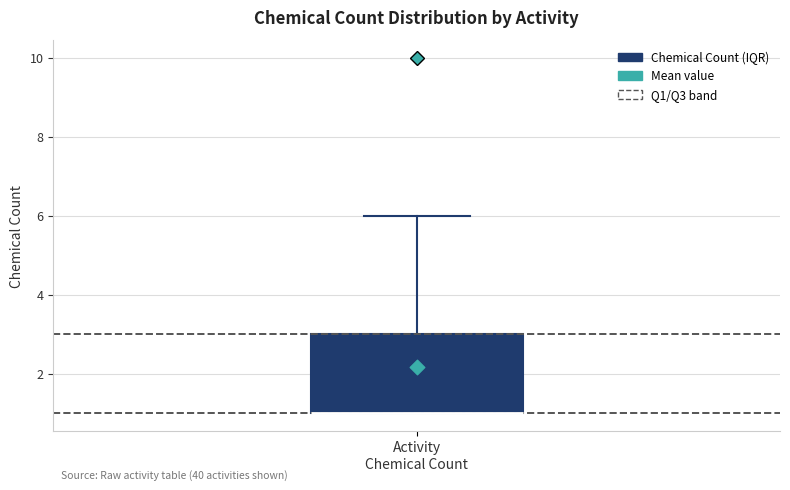

Read this box plot against the y-axis: the position of the median line, the range covered by the box, and the ends of both whiskers. The values are not printed on the chart, so give them approximately, as read against the axis.

median 1 (drawn on the box's lower edge), box 1 to 3, whiskers 1 to 6